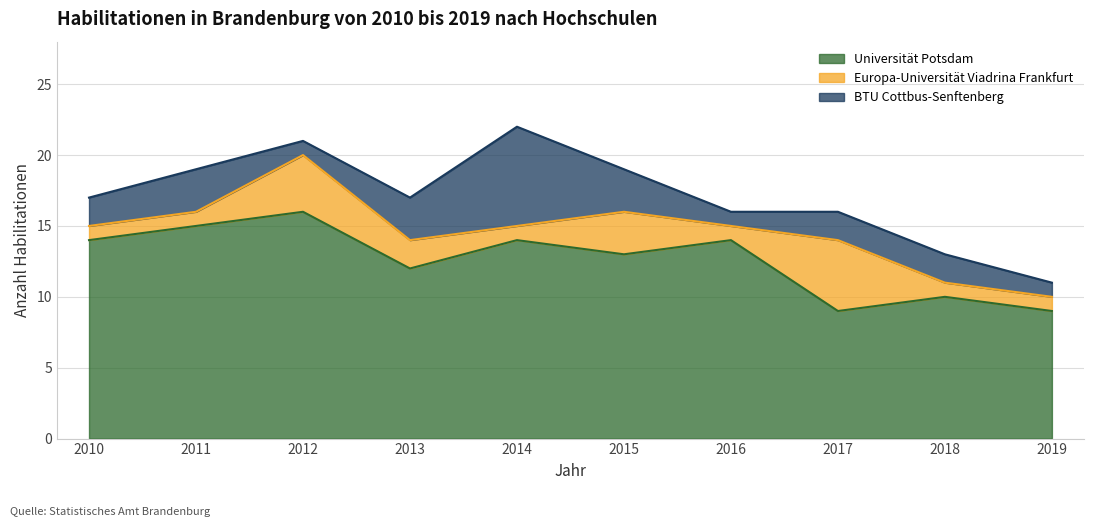

What is the sum of the Europa-Universität Viadrina Frankfurt values at 2015 and 2016?

4